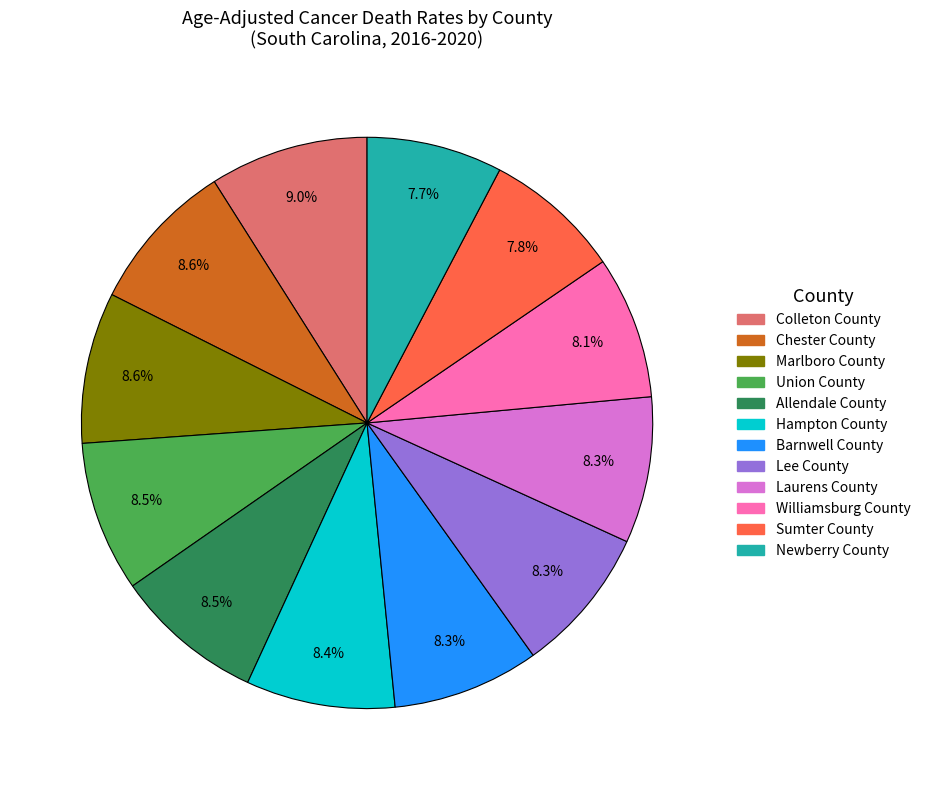

Approximately how many times larger is the value at Marlboro County compared to Newberry County?

1.1